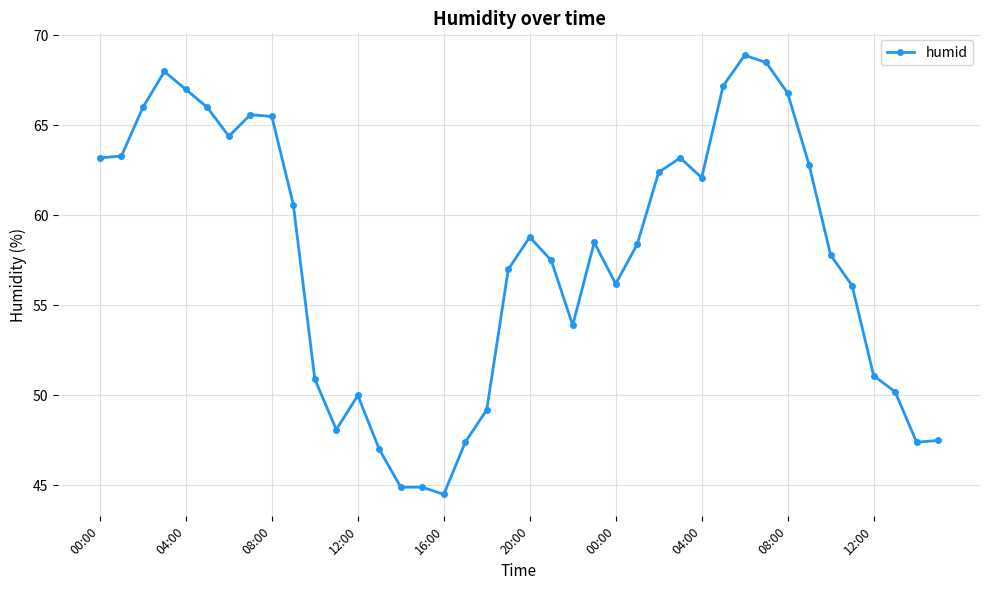

True or false: the data has more than 1 interior local peaks.

True